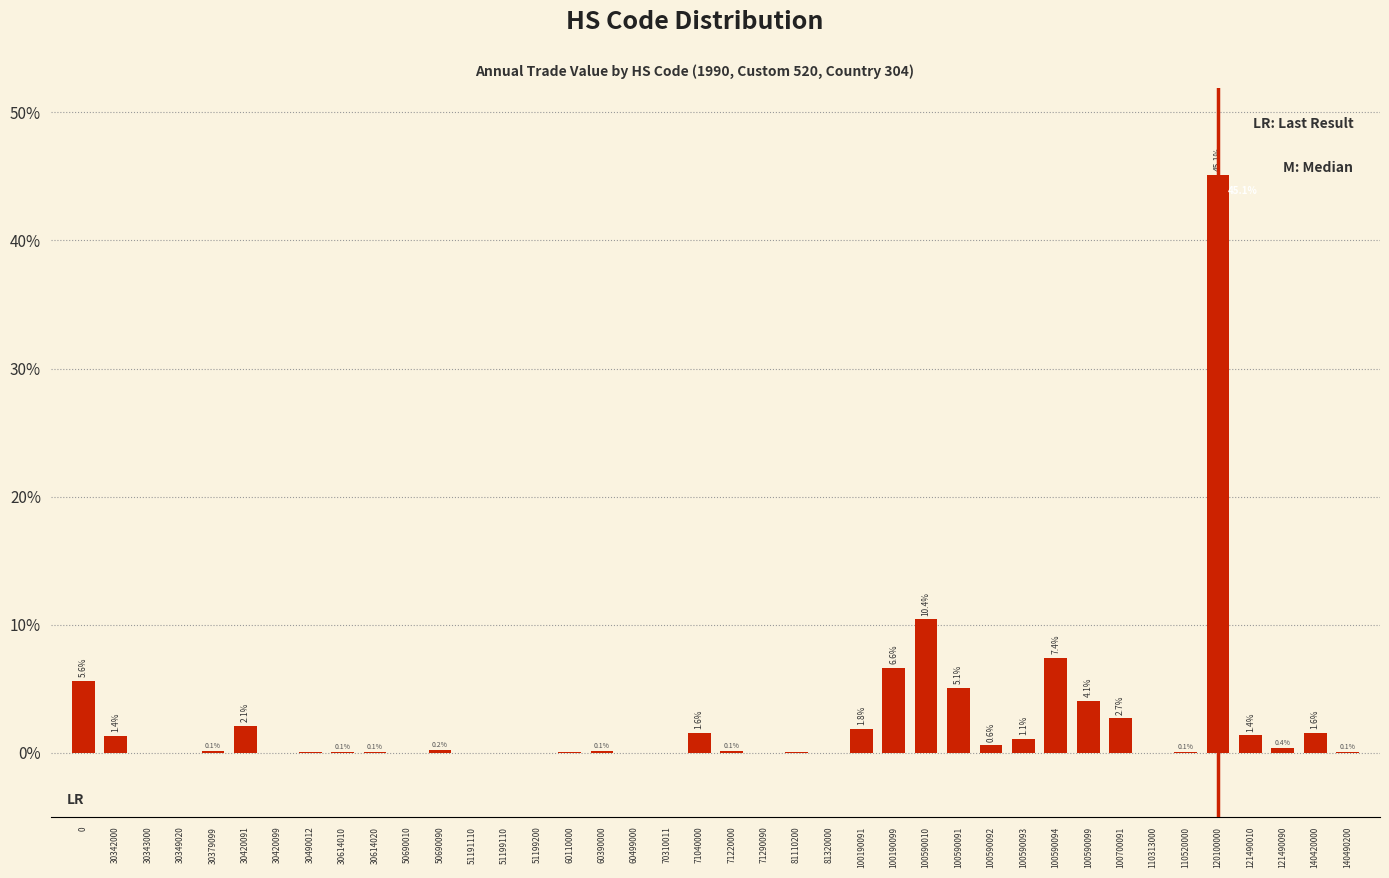

What is the change in value from 0 to 71290090?

-5.6